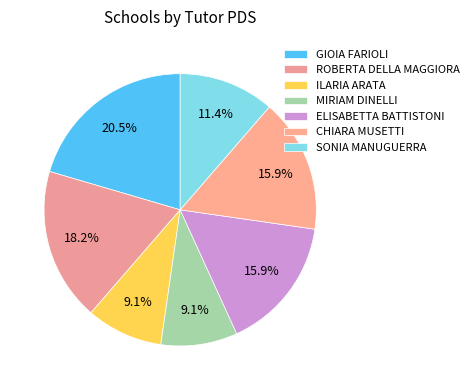

What percentage is the CHIARA MUSETTI slice, to the nearest percent?

16%